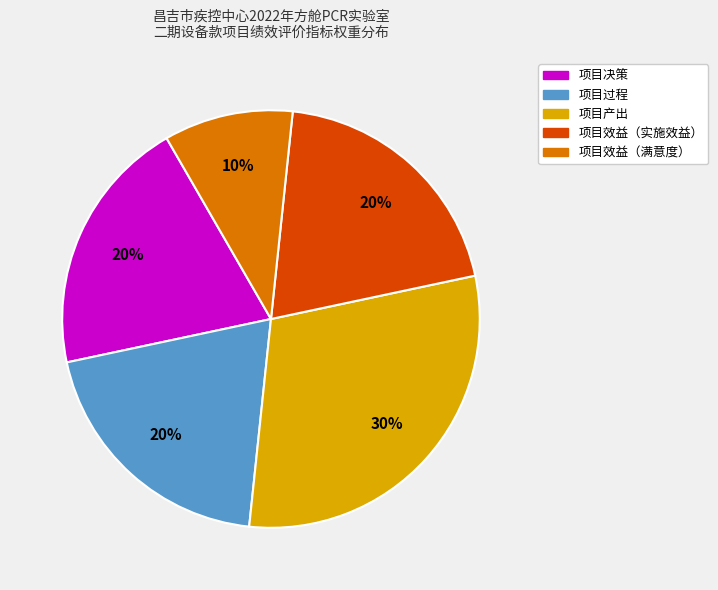

To the nearest percent, what is the difference between the largest and smallest slice percentages?

20%